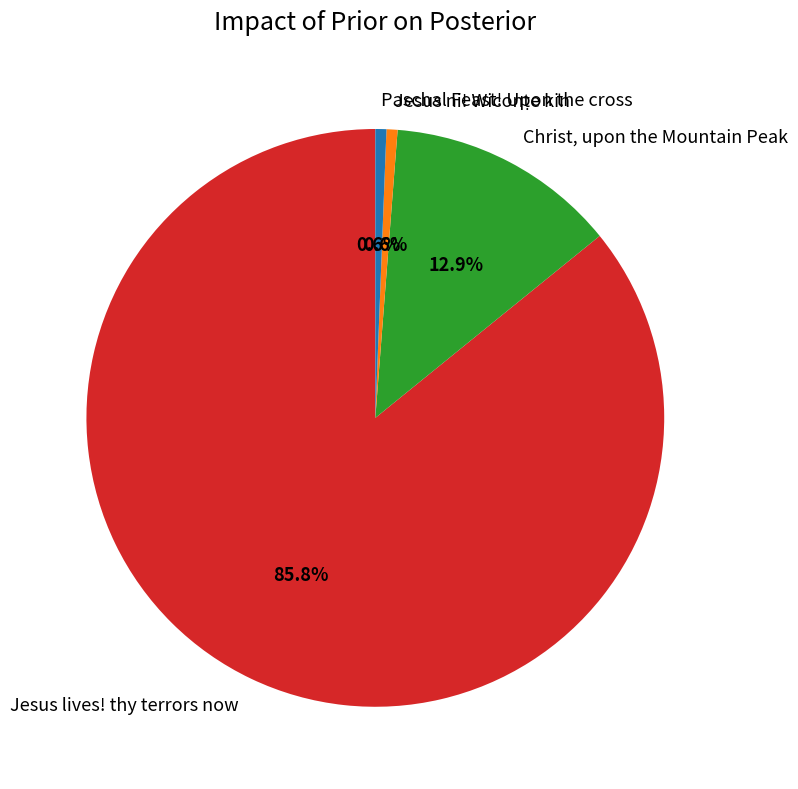

To the nearest percent, what is the difference between the Jesus lives! thy terrors now and Christ, upon the Mountain Peak slice percentages?

73%